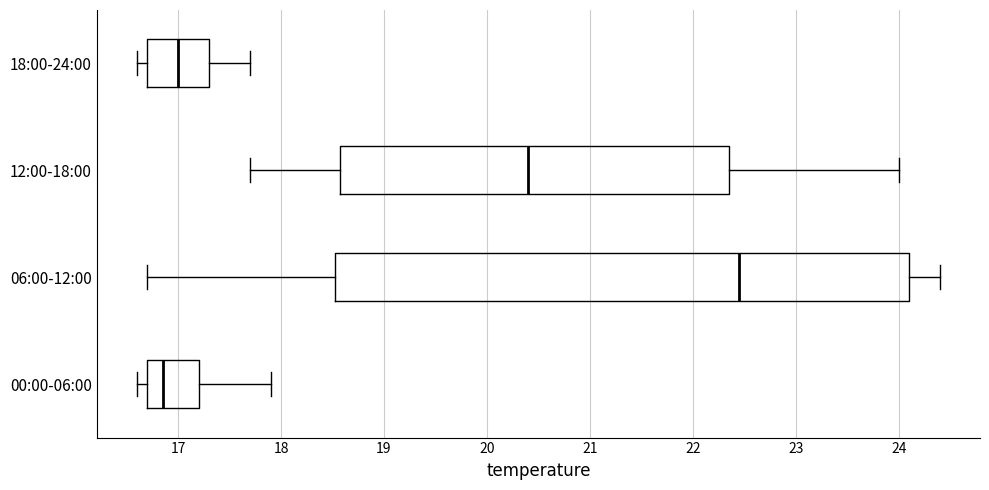

Where is the left edge of the box for 06:00-12:00 on the x-axis? The values are not printed on the chart, so give them approximately, as read against the axis.

18.5